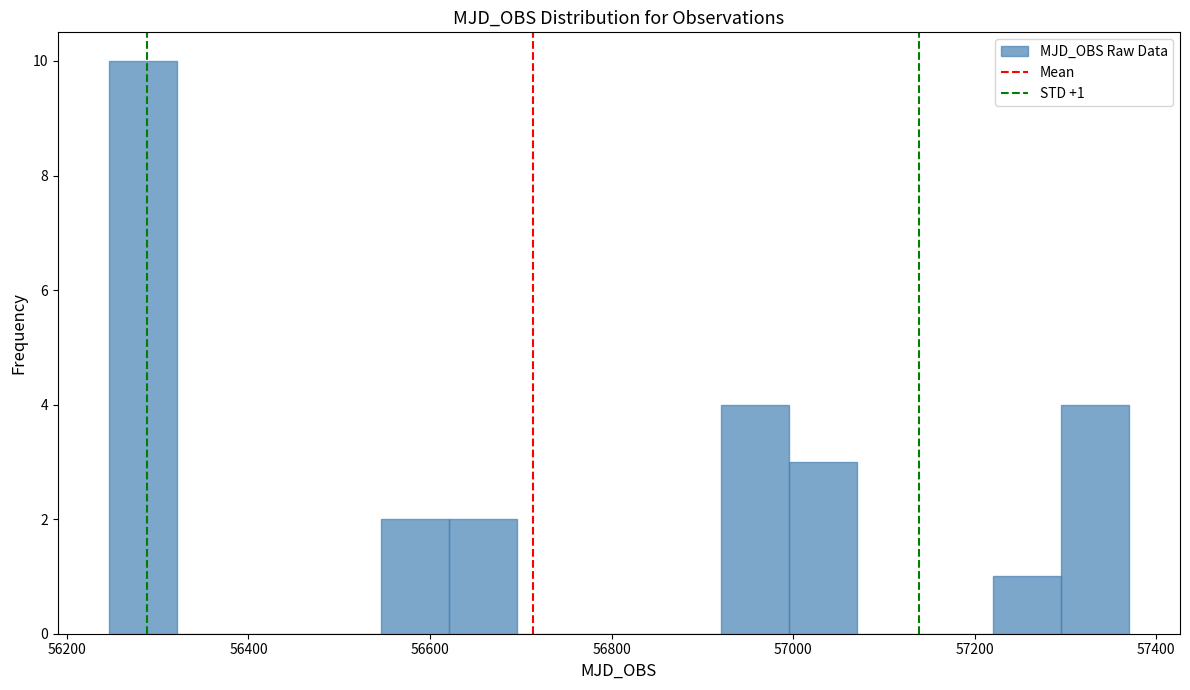

Around what value on the x-axis is the tallest bar? Give the approximate position of its centre, as read against the axis.

56280